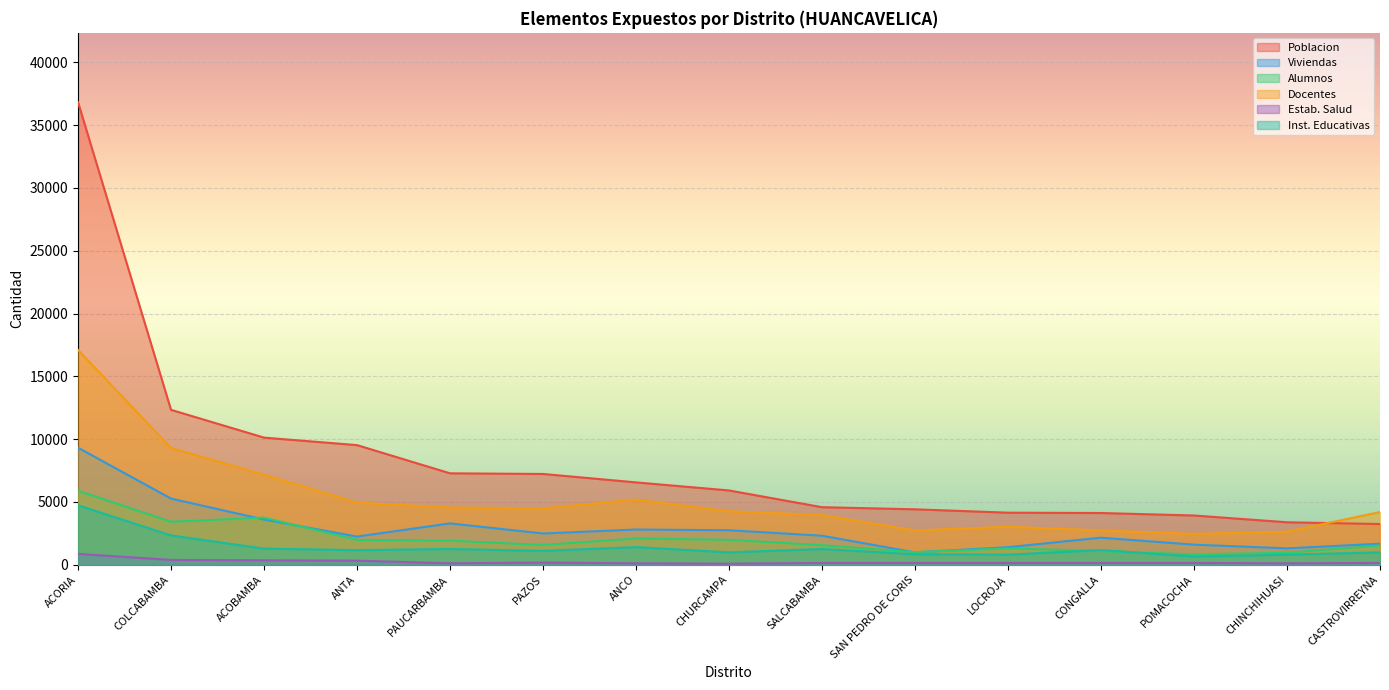

At which category does Docentes reach its first local peak?

ANCO